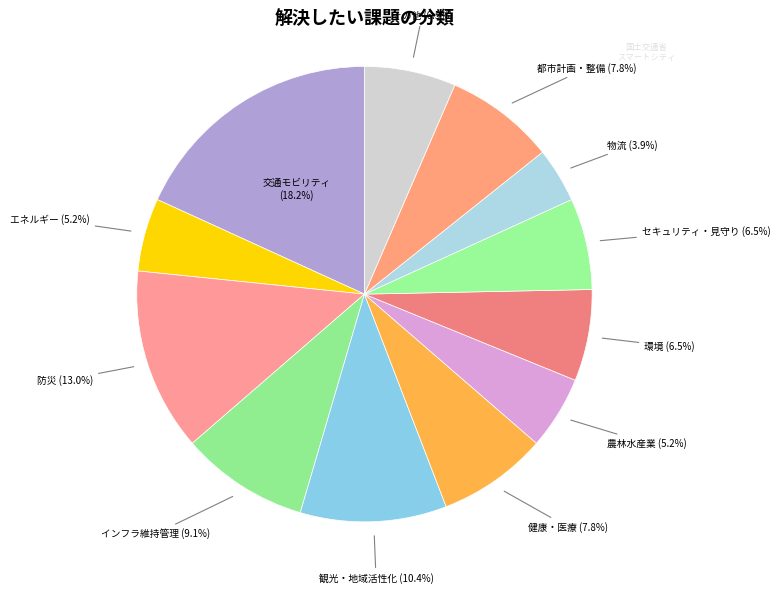

Between 観光・地域活性化 and その他, which is larger?

観光・地域活性化